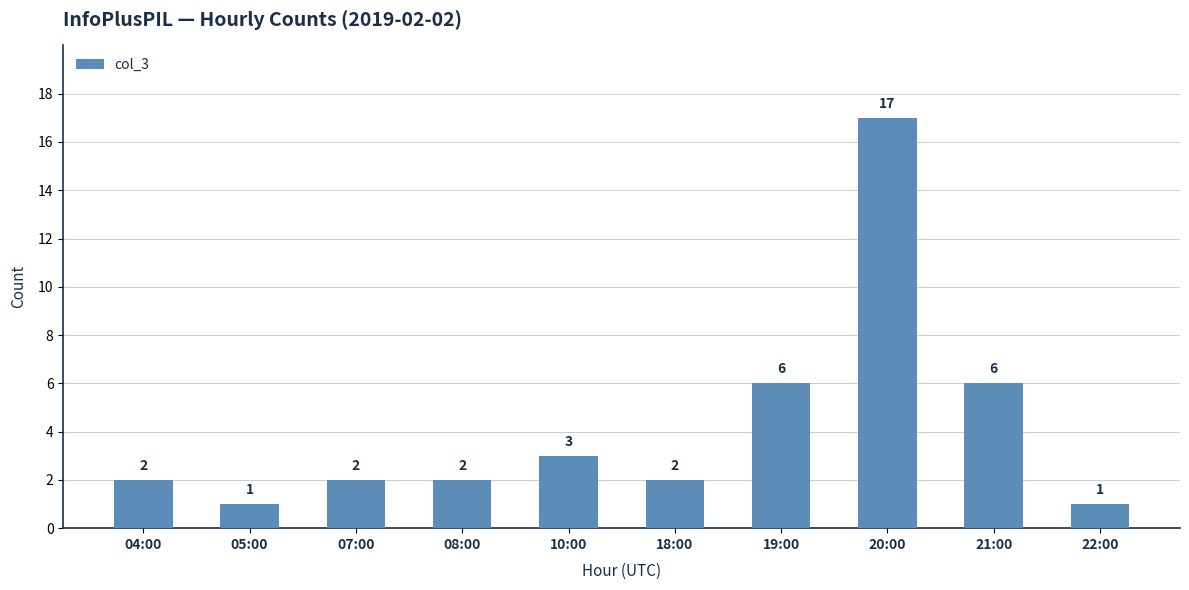

The value at 21:00 is 6. True or false?

True